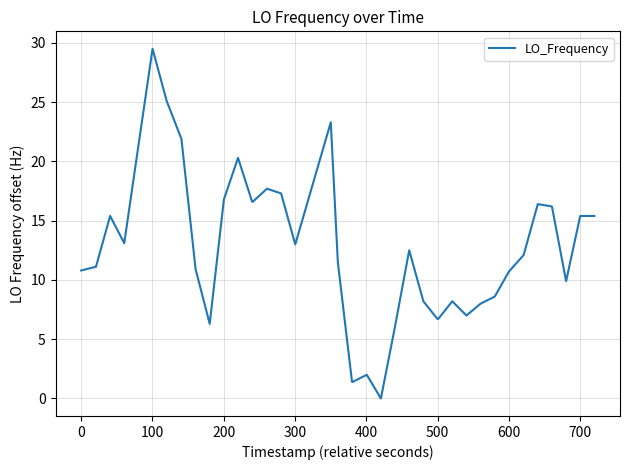

What is the difference between the maximum and minimum values?

29.5